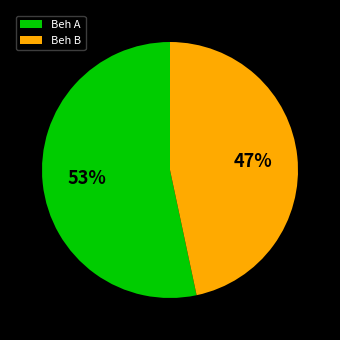

Count the number of slices in the pie.

2